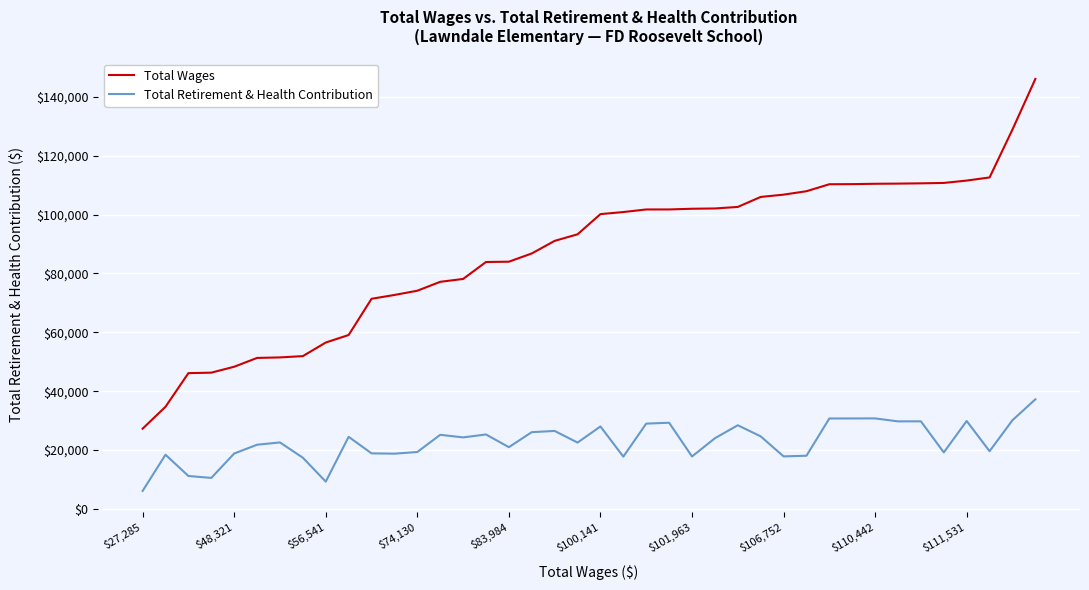

What is the highest value of the Total Wages series?

146039